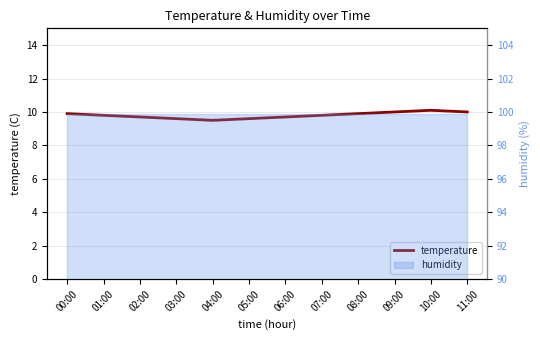

Which has a higher value, 10:00 or 11:00?

10:00